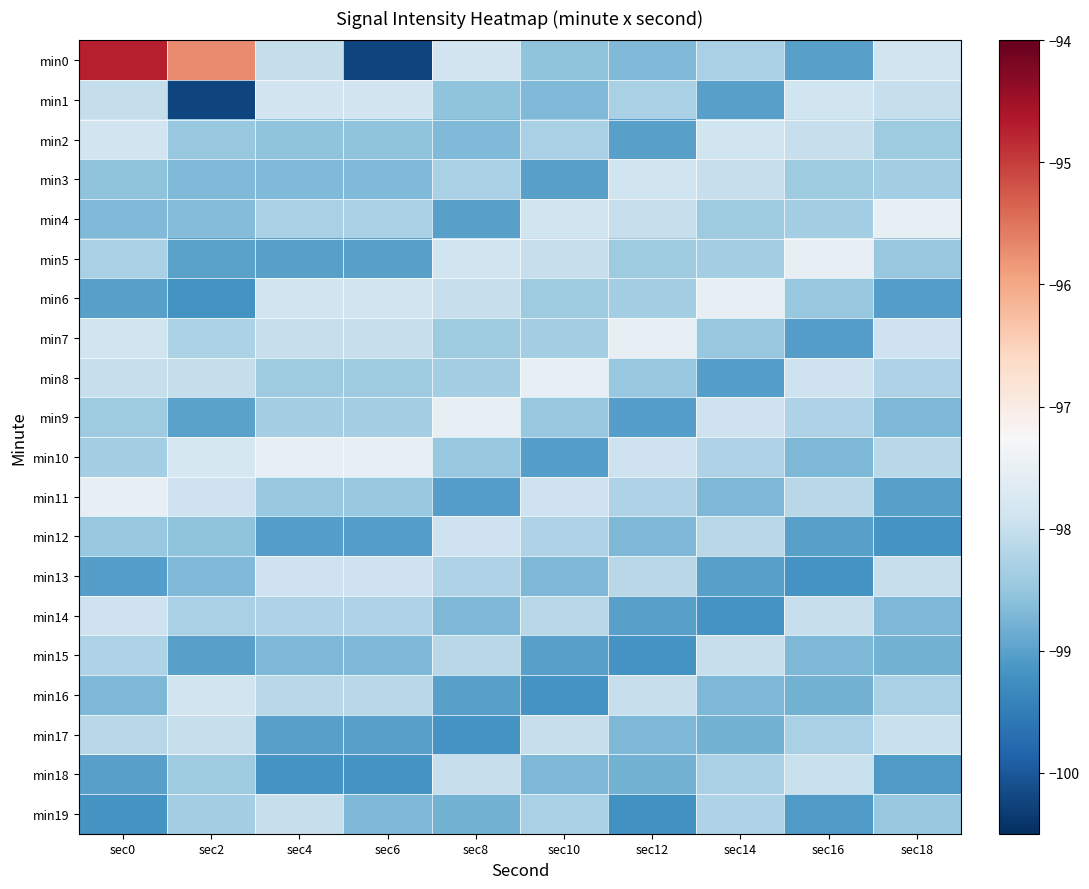

Rank the series by their maximum value, from highest to lowest.

min0, min4, min5, min6, min7, min8, min9, min10, min11, min1, min2, min3, min16, min12, min13, min14, min17, min18, min15, min19